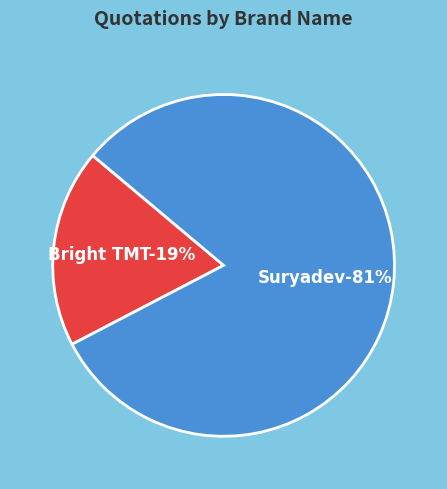

Which category has the smallest portion of the pie?

Bright TMT